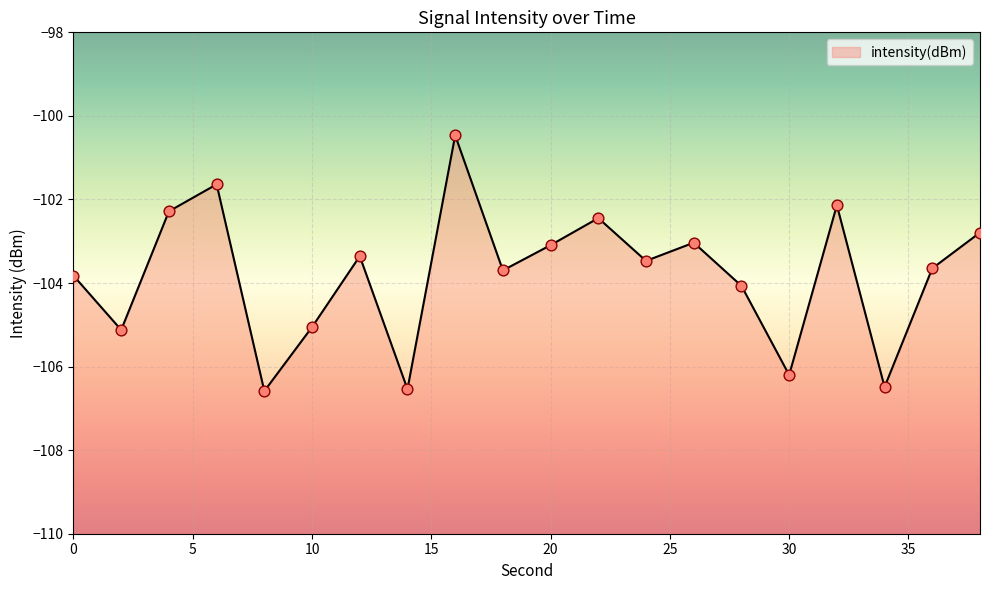

What is the change in value from 0 to 36?

+0.2